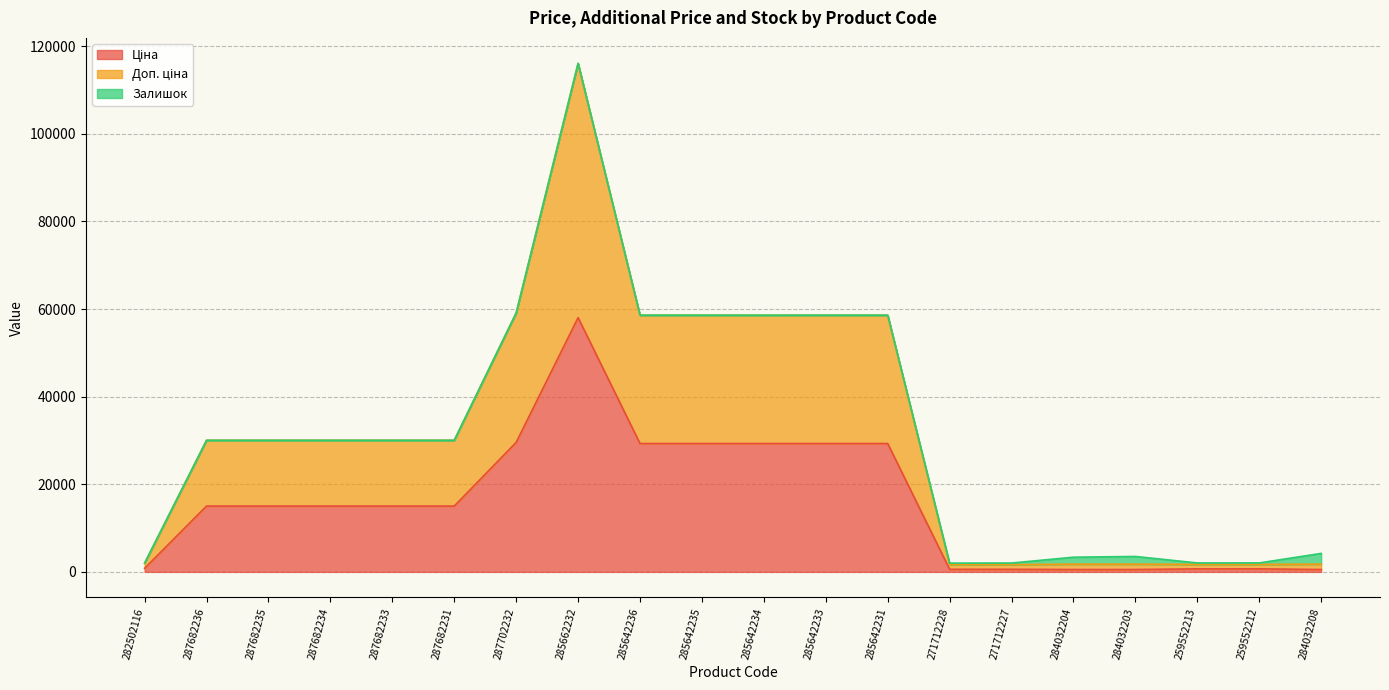

How many data points in Ціна are less than 15019?

8